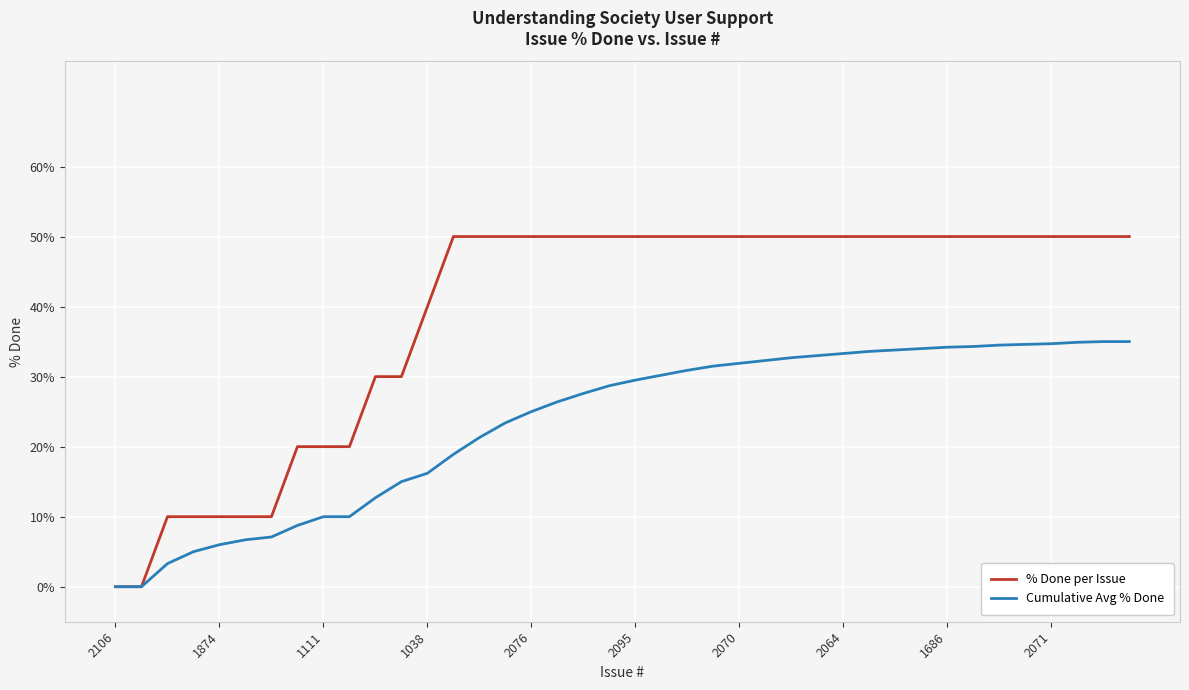

Rank the series by their average value, from lowest to highest.

Cumulative Avg % Done, % Done per Issue